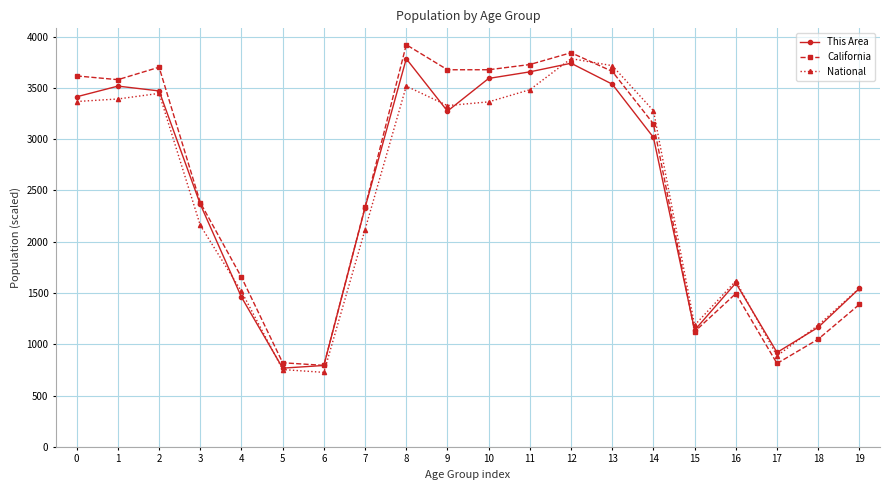

At 17, list the series in order from smallest to largest.

California, National, This Area